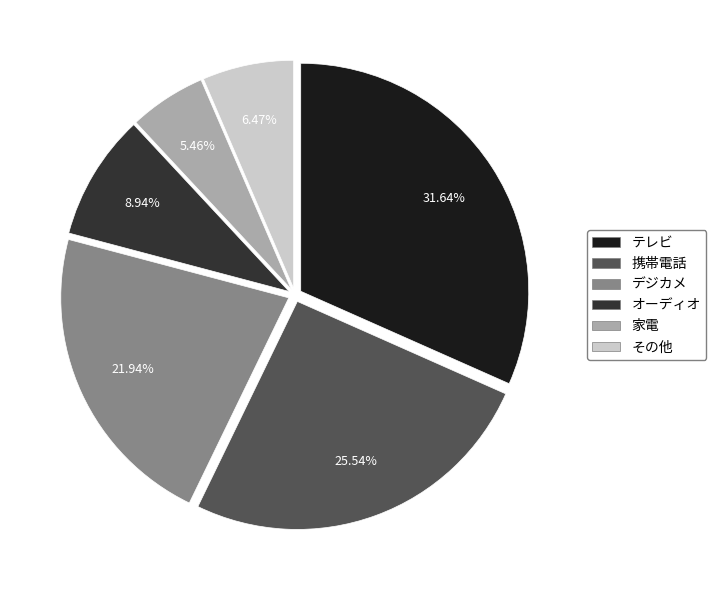

To the nearest percent, what is the average slice percentage?

17%